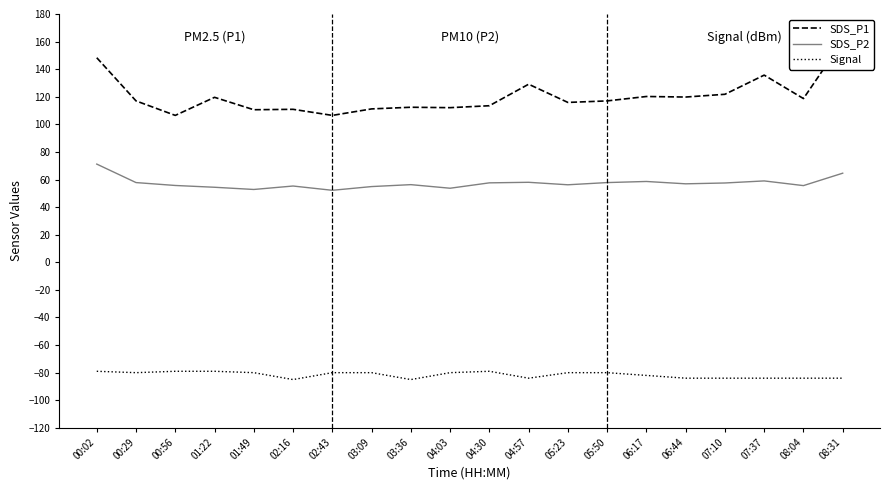

What is the difference between the SDS_P1 values at 07:10 and 07:37?

13.9